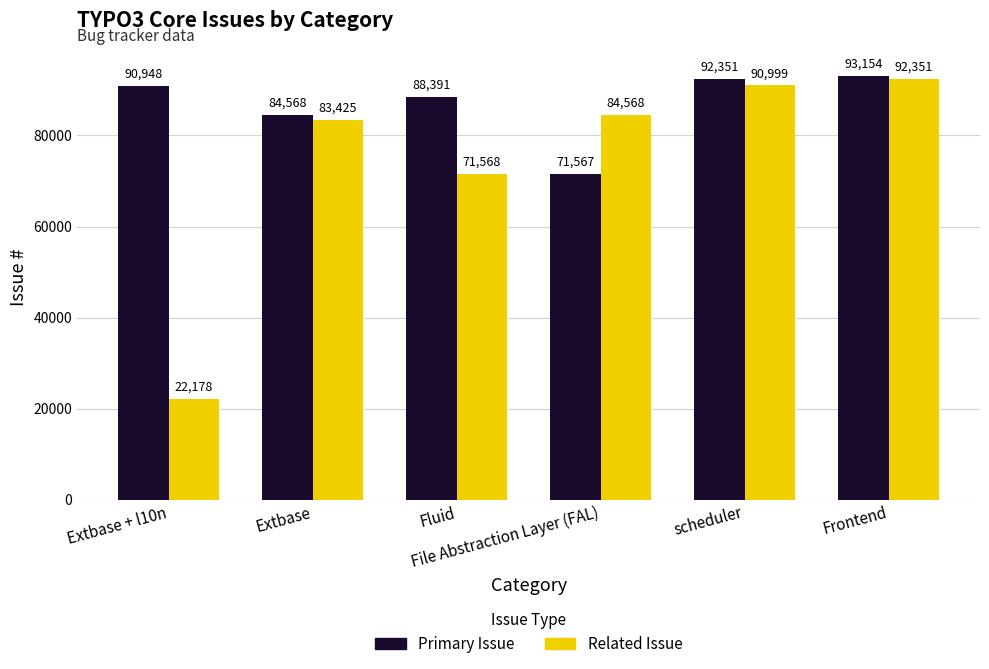

Is it true that Primary Issue equals 88391 at Fluid?

True